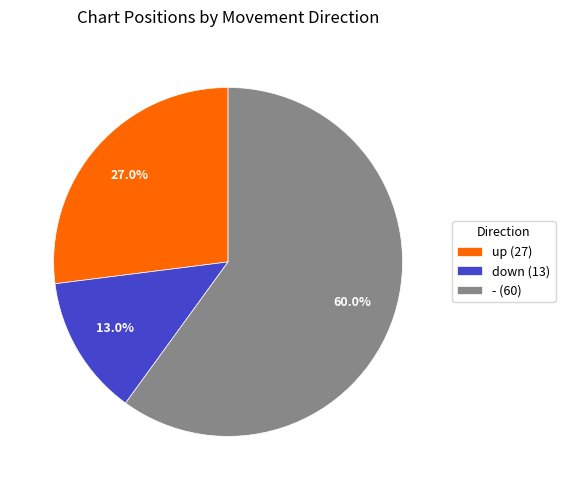

What percentage is NOT represented by -?

40.0%